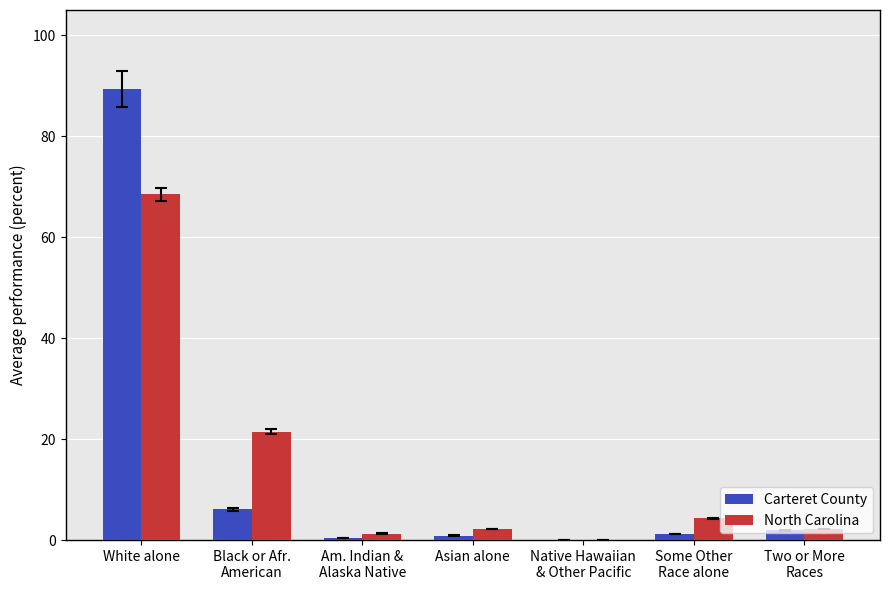

What is the sum of all Carteret County values?

100.0